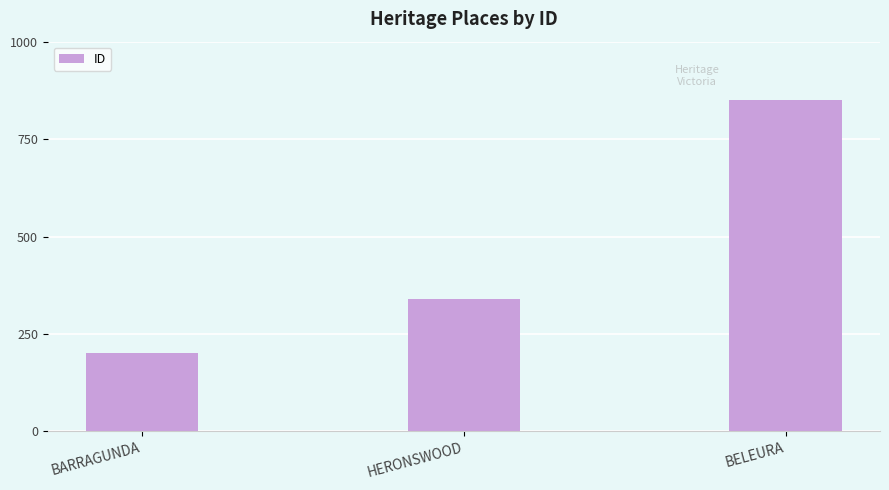

At which category does the chart reach its minimum across all series?

BARRAGUNDA